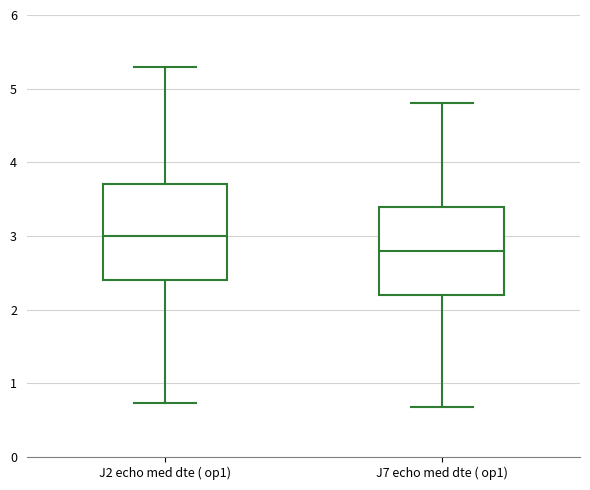

Reading left to right, transcribe this box plot: for each box, give where its median line is, the range the box spans, and where its two whiskers end, as read against the y-axis. The values are not printed on the chart, so give them approximately, as read against the axis.

J2 echo med dte ( op1): median 3.0, box 2.4 to 3.7, whiskers 0.7 to 5.3
J7 echo med dte ( op1): median 2.8, box 2.2 to 3.4, whiskers 0.7 to 4.8